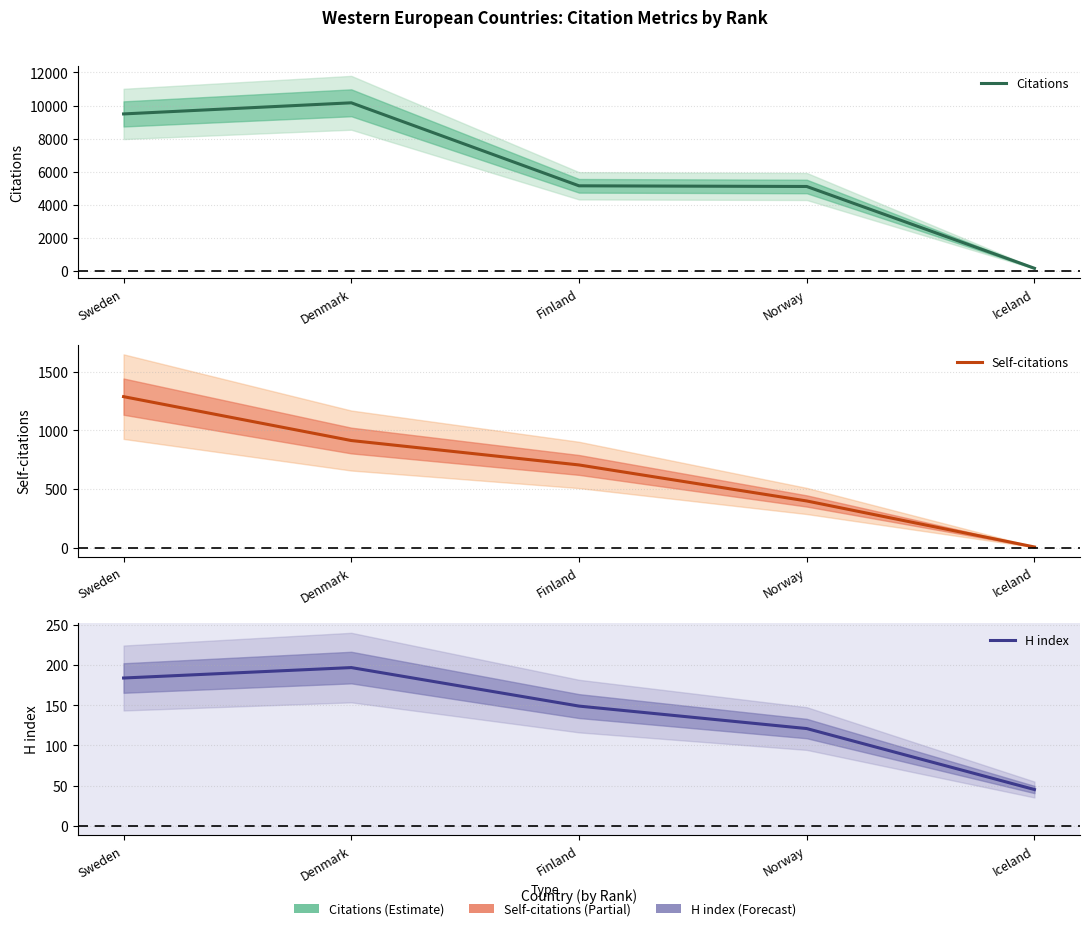

The value of Citations at Finland is 1557. True or false?

False